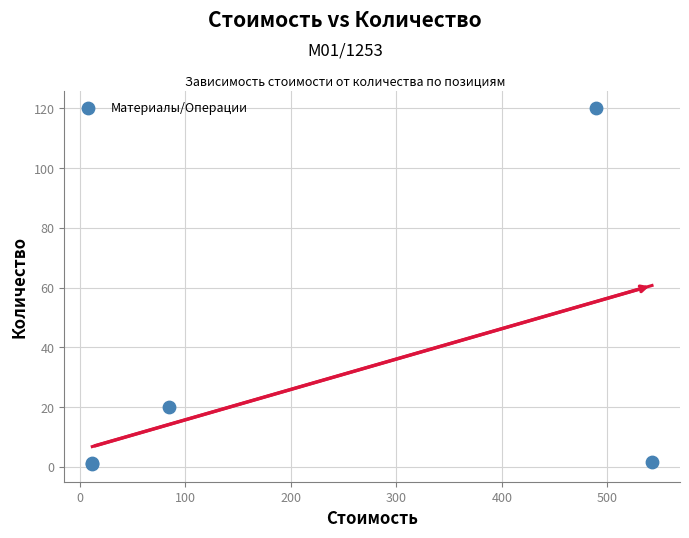

What Y value in the scatter plot is closest to 60?

20.0